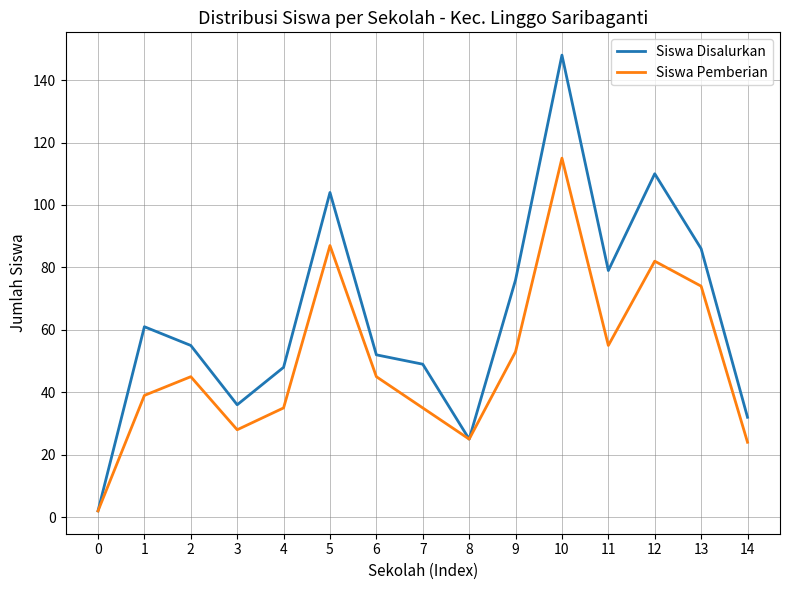

Reading right to left, extract all data points from this chart.

Siswa Disalurkan: 14=32	13=86	12=110	11=79	10=148	9=76	8=25	7=49	6=52	5=104	4=48	3=36	2=55	1=61	0=2
Siswa Pemberian: 14=24	13=74	12=82	11=55	10=115	9=53	8=25	7=35	6=45	5=87	4=35	3=28	2=45	1=39	0=2